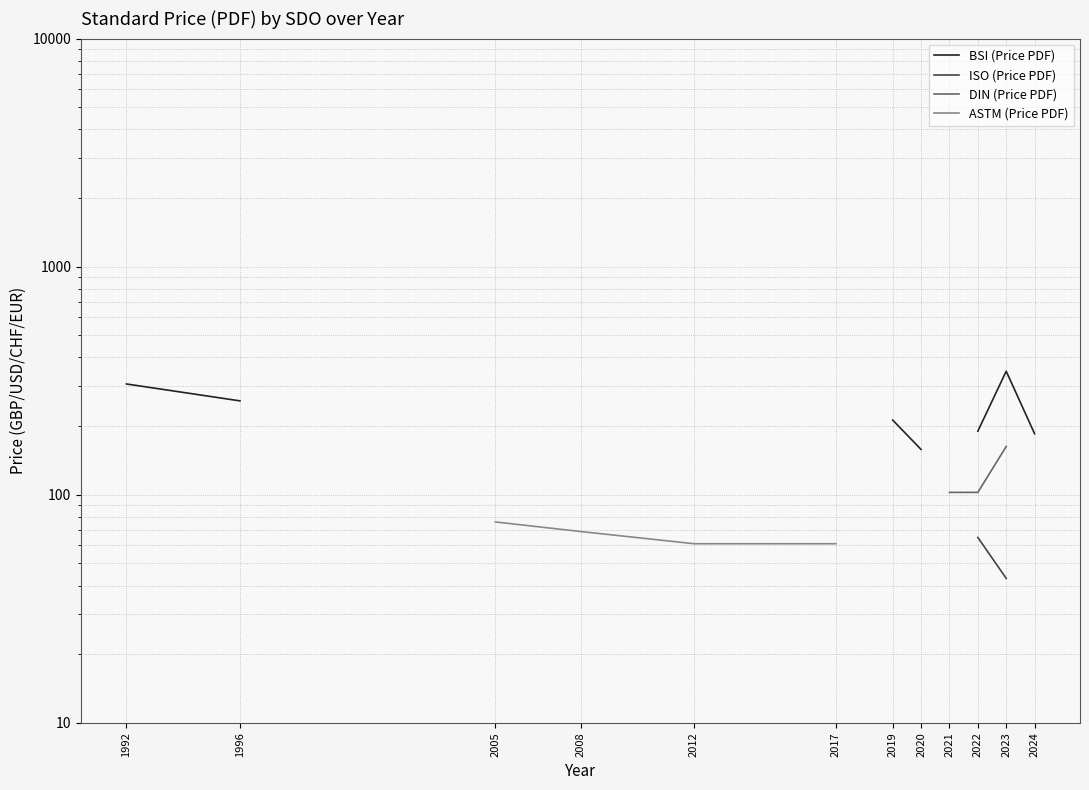

Which series has the largest range (max minus min)?

BSI (Price PDF)